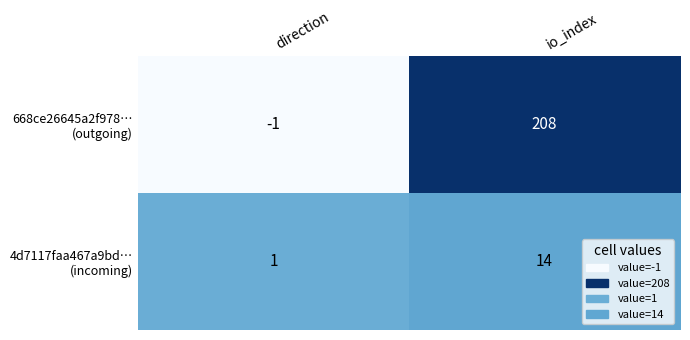

What is the total value across all series at io_index?

222